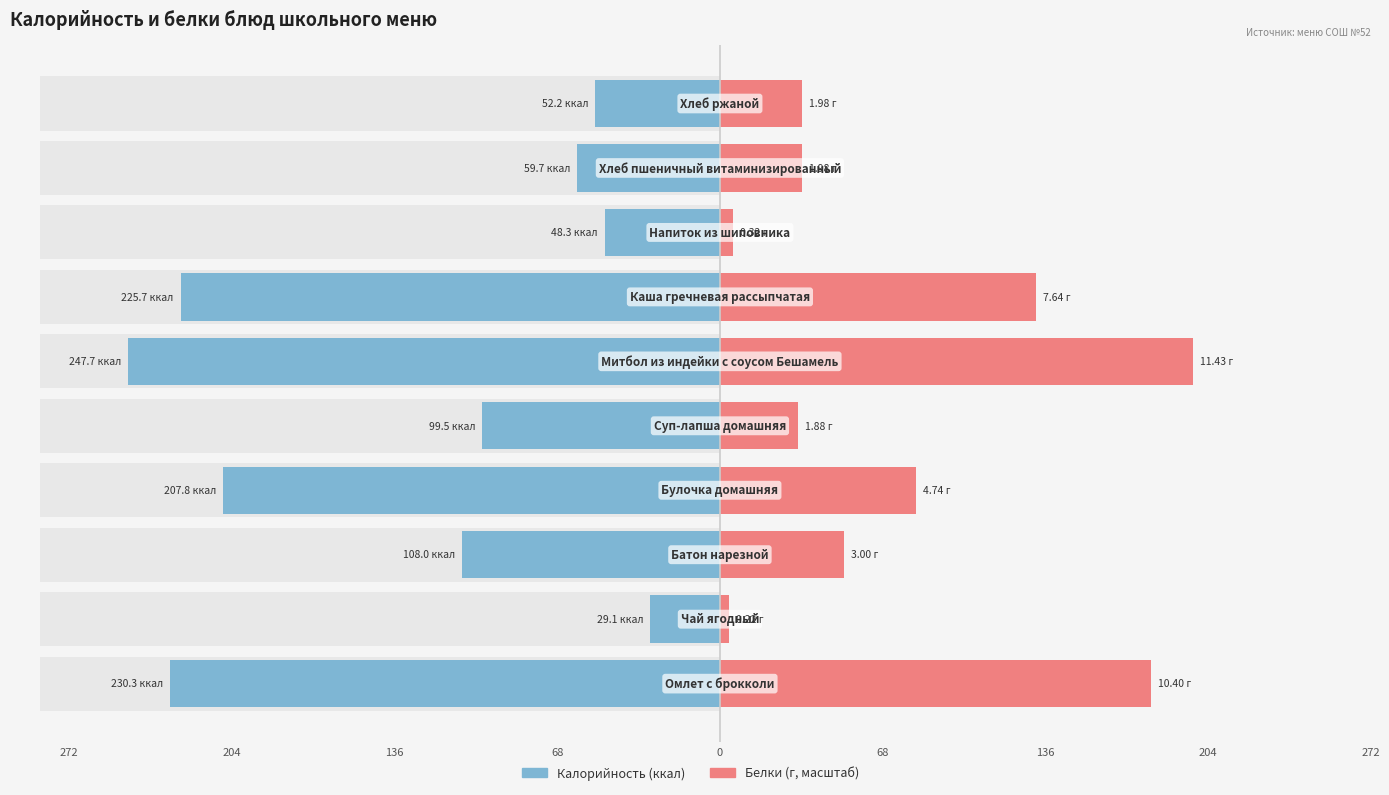

The Белки series shows 132.4 at 136. True or false?

True